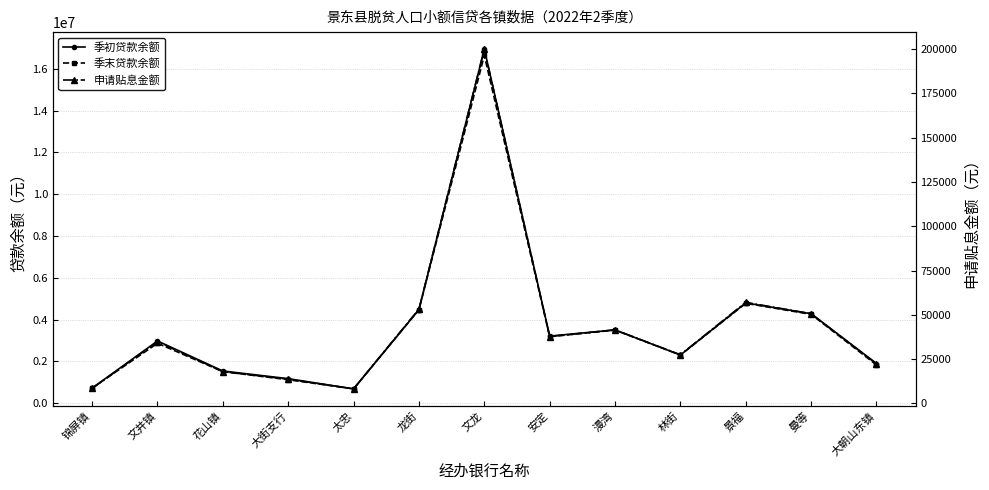

What is the approximate value of 季末贷款余额 at 大朝山东镇?

1833000.0